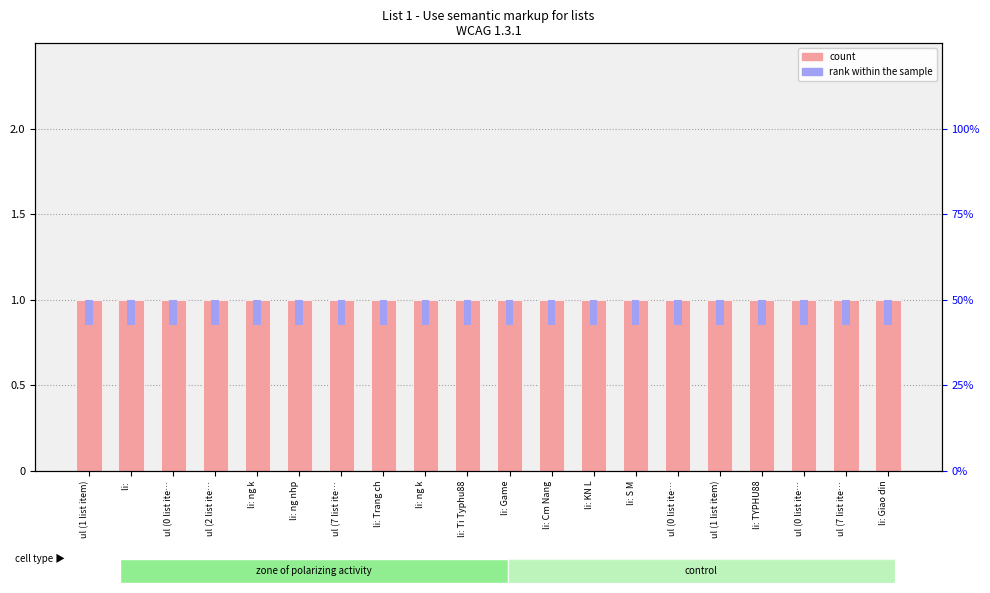

The rank within sample series shows 0.3 at li: Giao din. True or false?

False